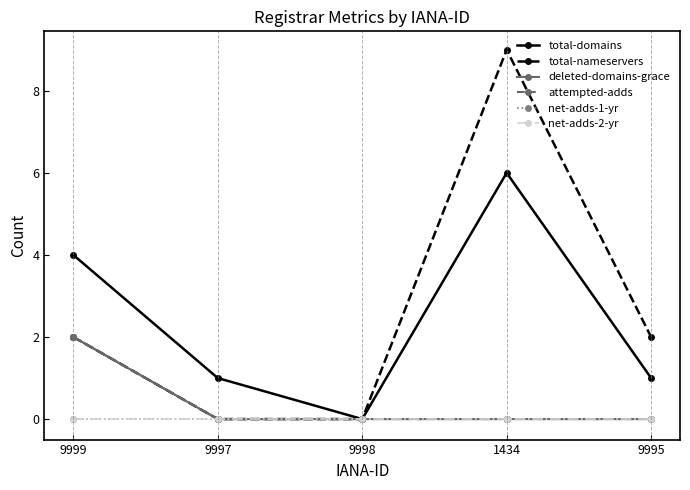

True or false: total-nameservers and attempted-adds intersect in this chart.

False